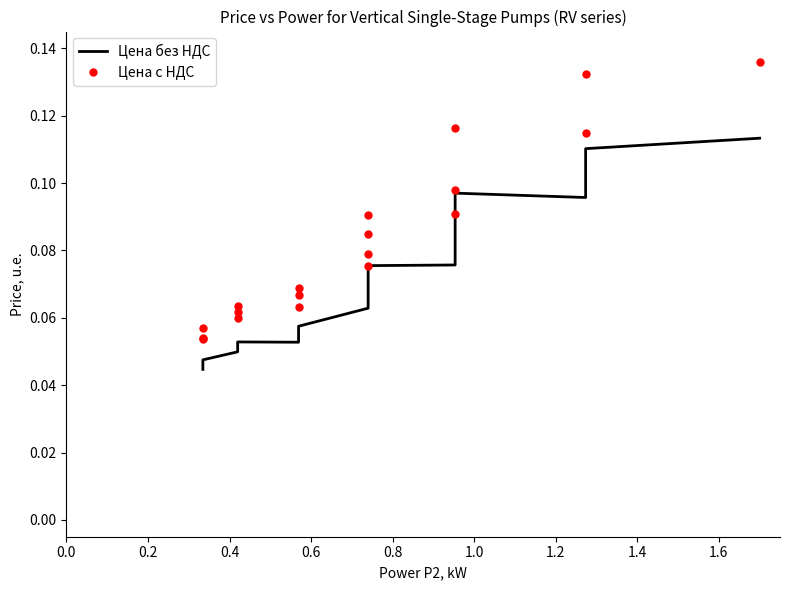

At how many categories does at least one series exceed 0?

19